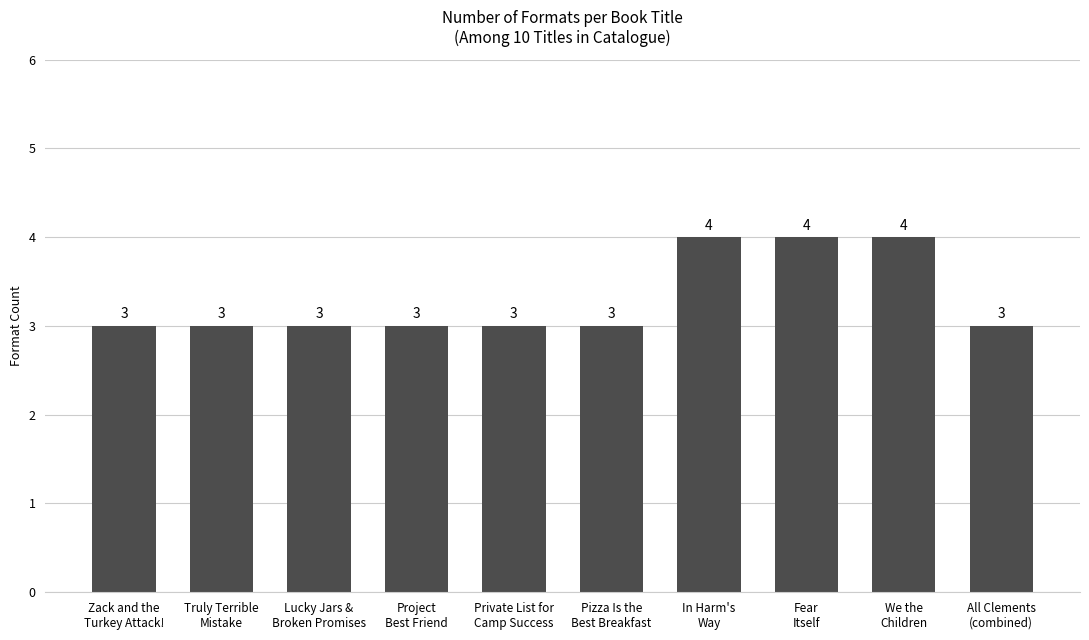

What is the value of the 8th bar from the left?

4